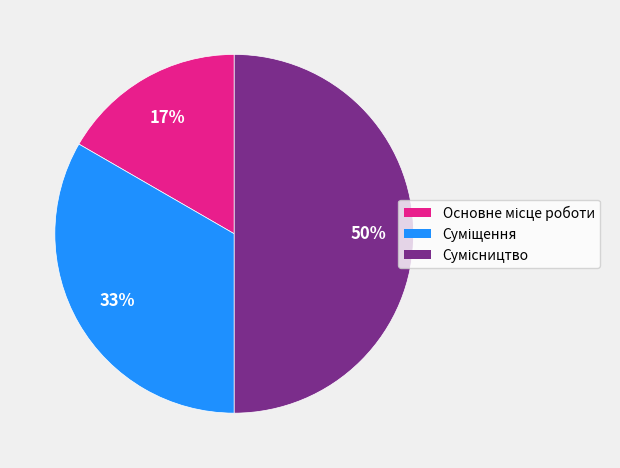

To the nearest percent, what is the average slice percentage?

33%